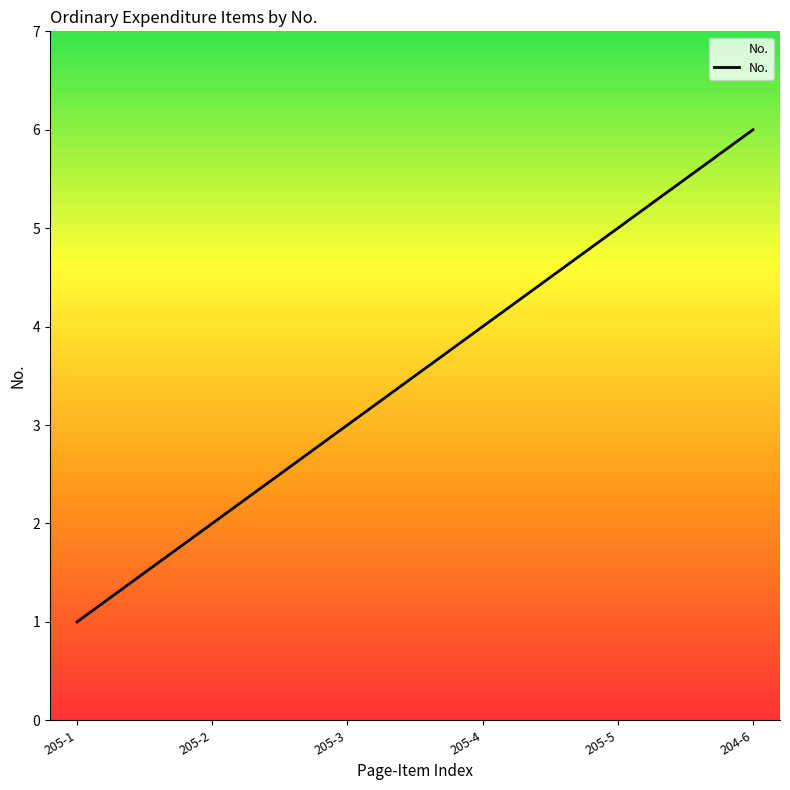

What value does the data have at 205-4?

4